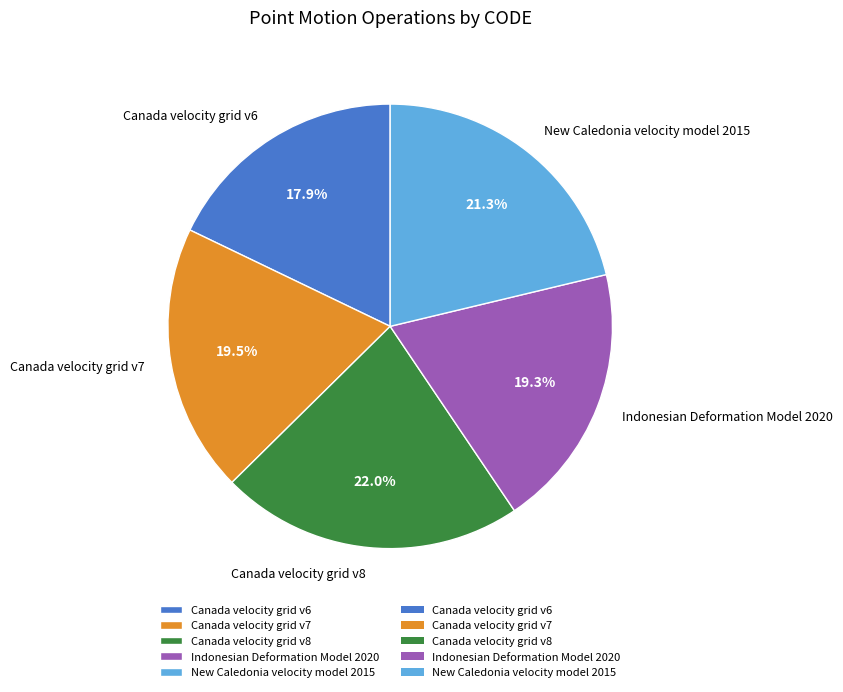

Is Canada velocity grid v6 the majority of the pie?

No